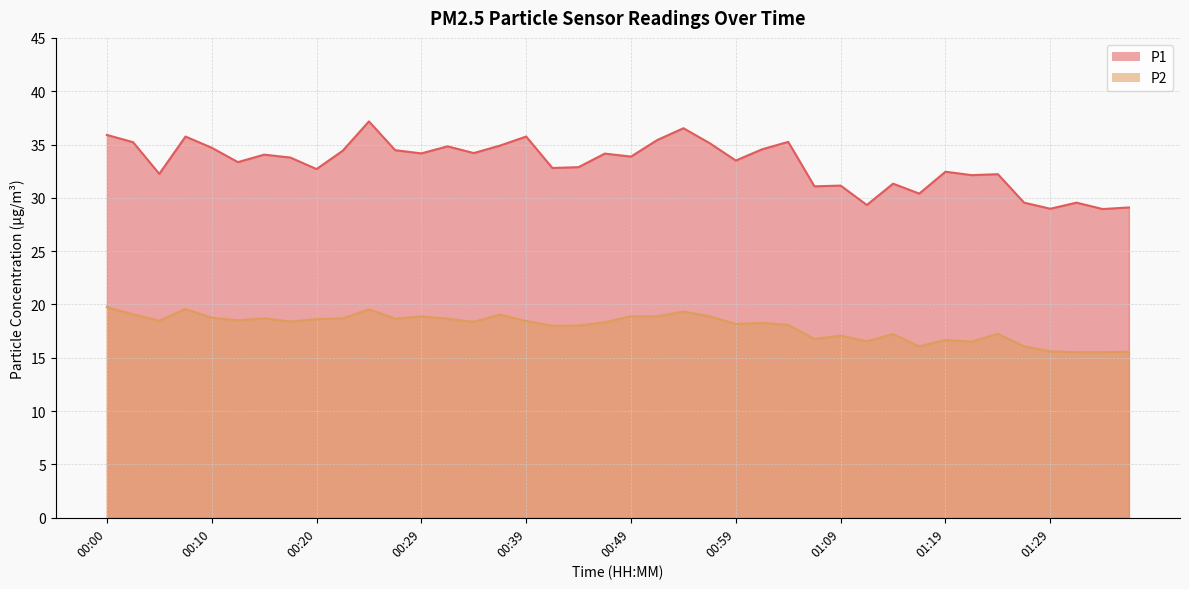

Does the chart display data point markers on the line(s)?

No